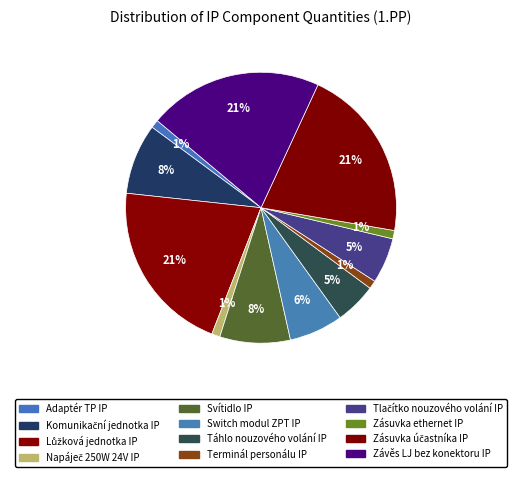

How many slices are in this pie chart?

12